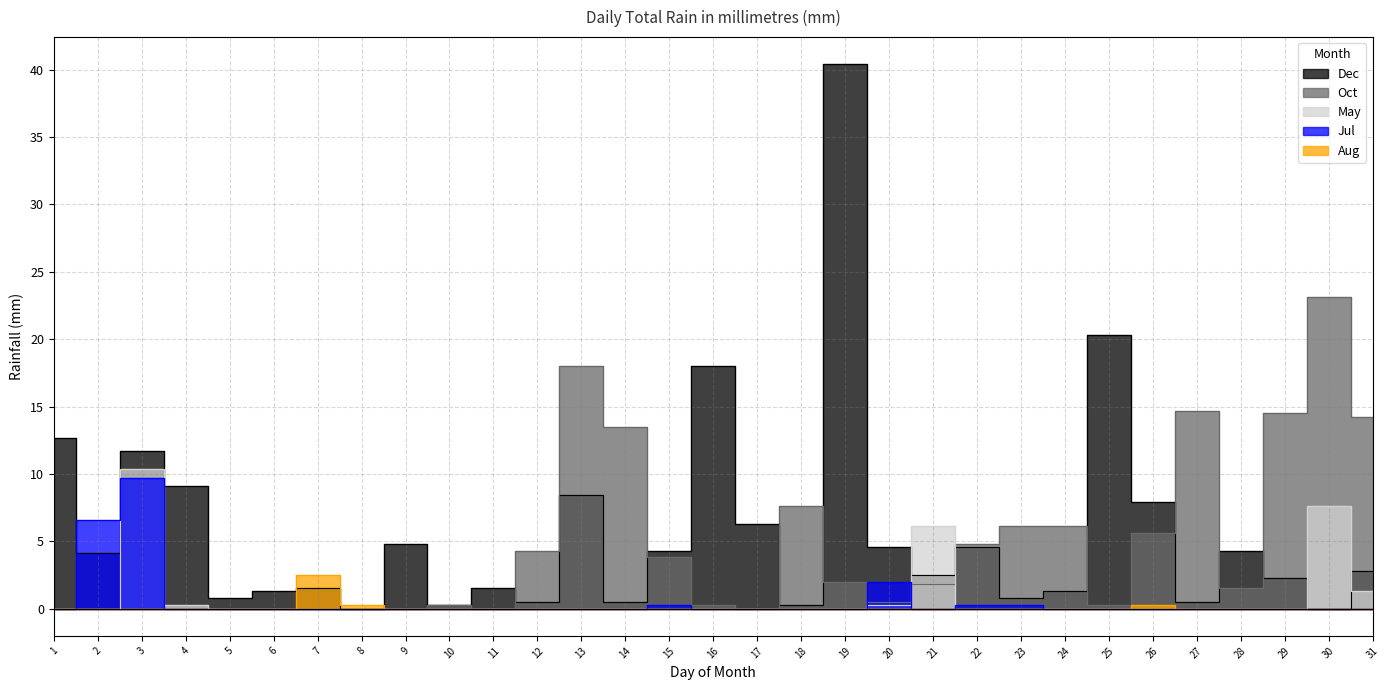

Which series has the largest range (max minus min)?

Dec